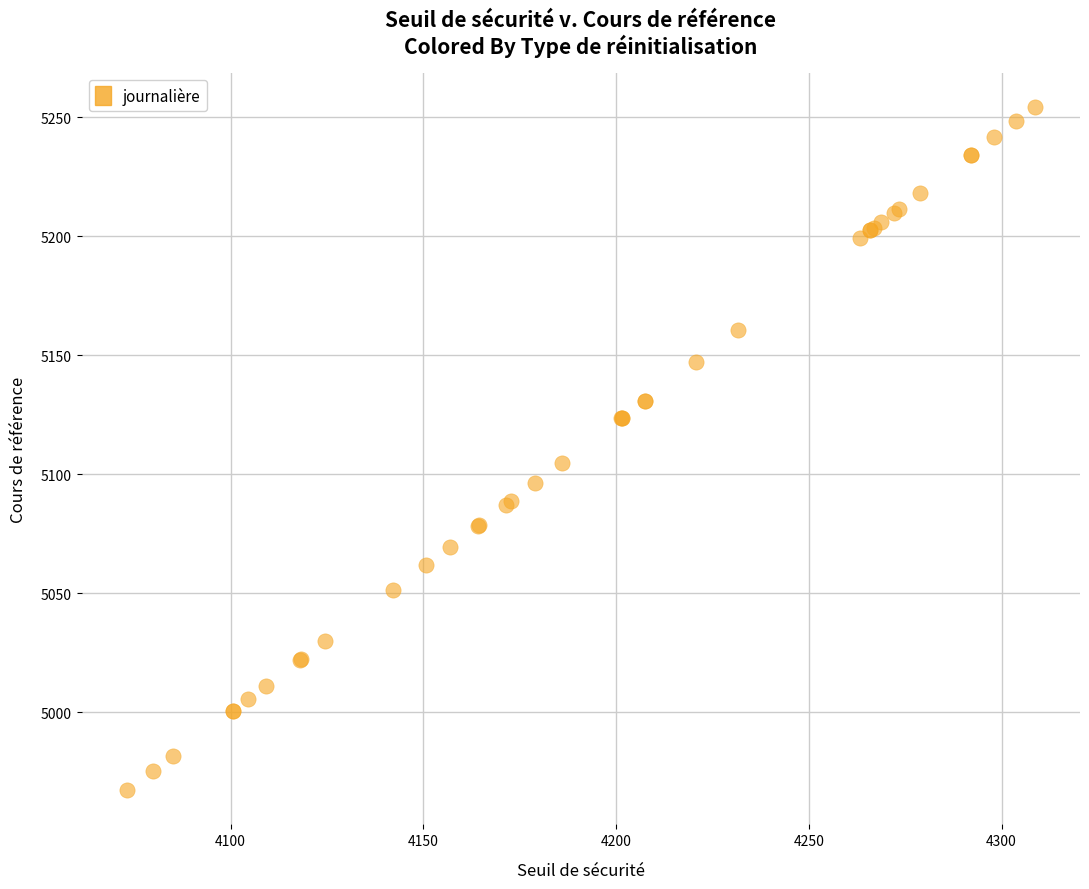

What Y value in the scatter plot is closest to 5110?

5104.8